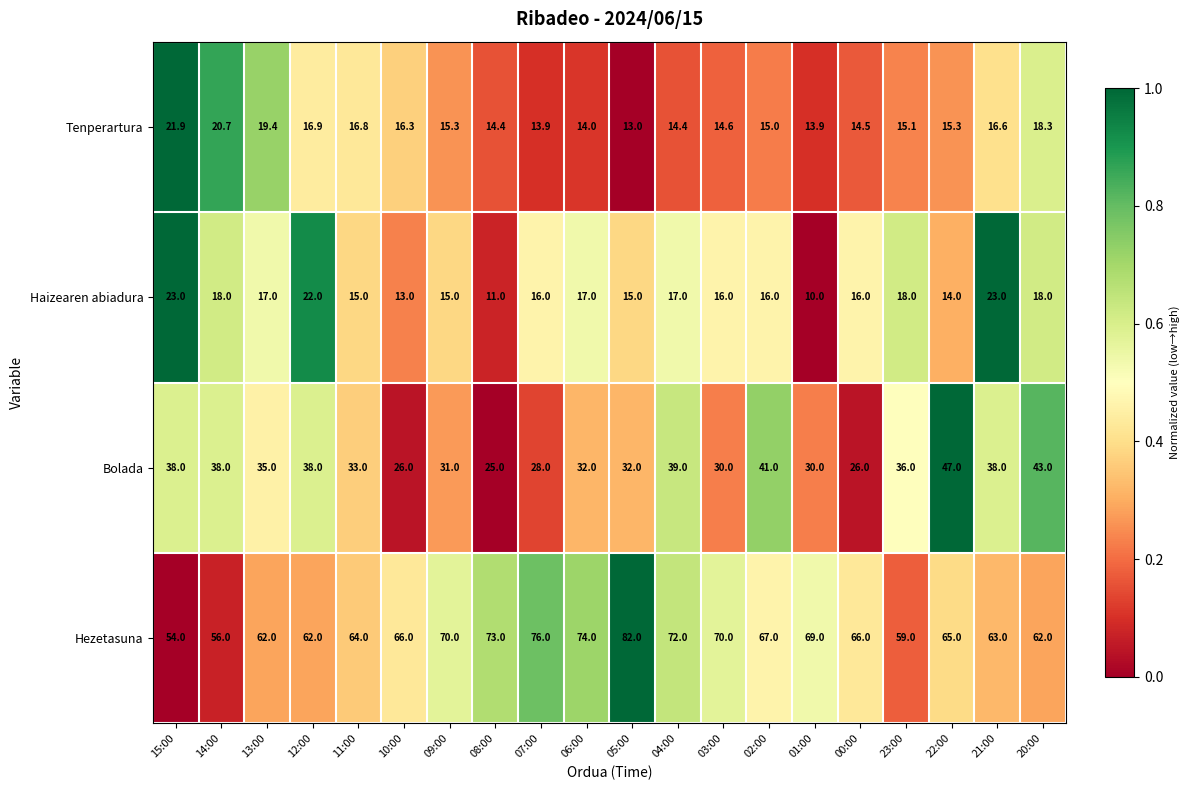

What is the difference between the highest and lowest values at 10:00?

53.0